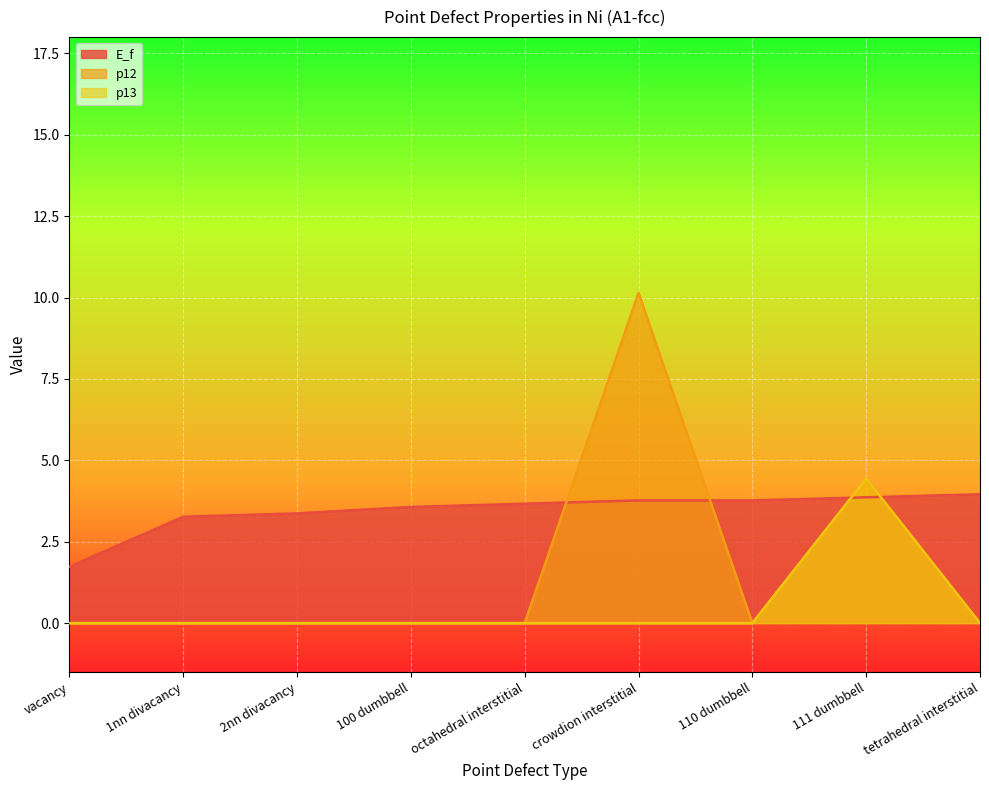

What is the difference between the second highest and minimum values in the p12 series?

4.4